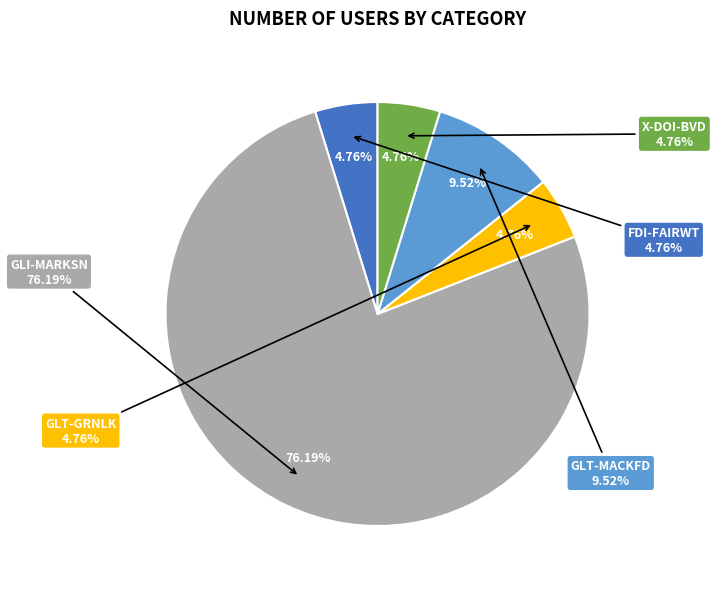

How many slices are in this pie chart?

5